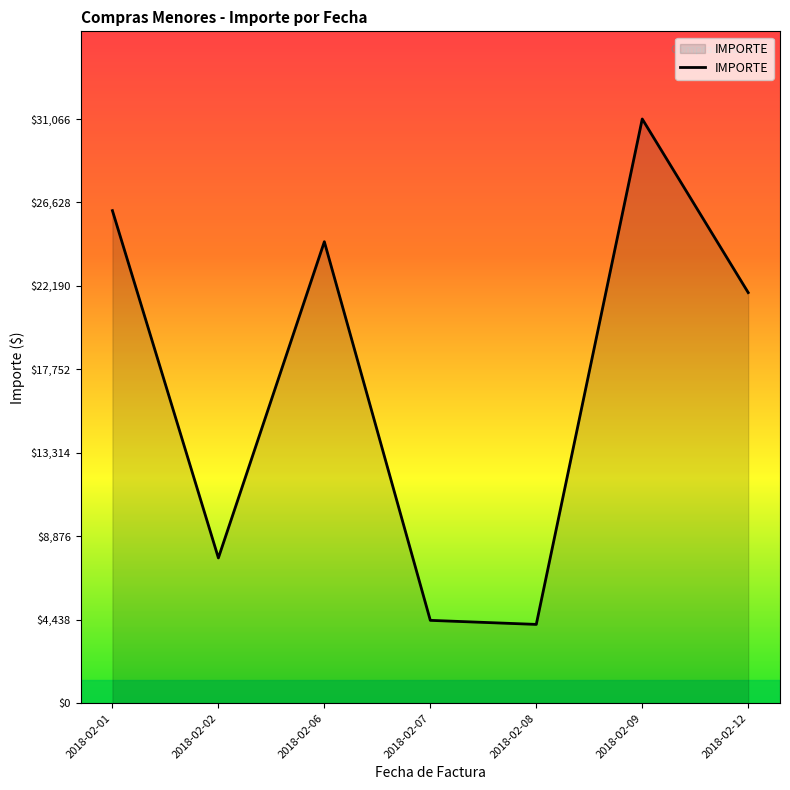

The value at 2018-02-01 is 26192.8. True or false?

True